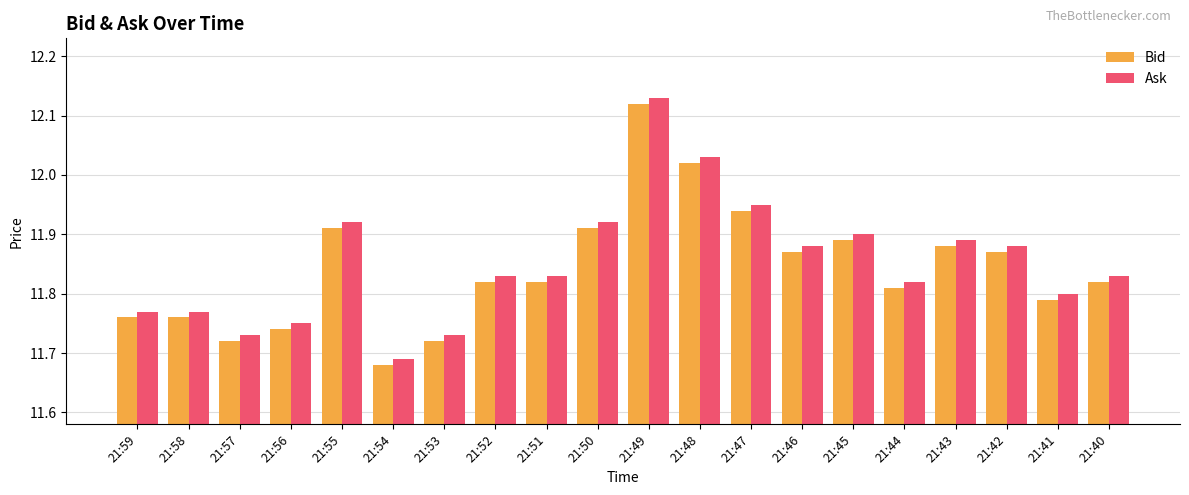

How many groups of bars are there?

20